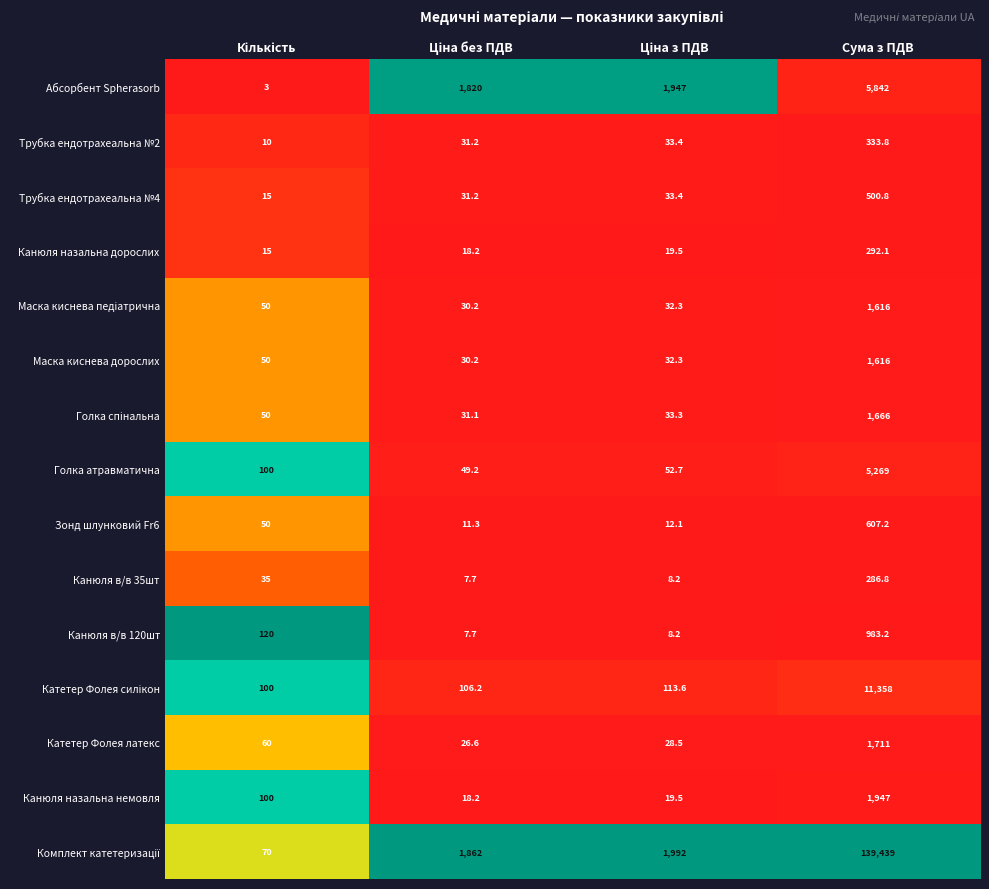

True or false: Катетер Фолея латекс has a value of 1711.0 at Сума з ПДВ.

True